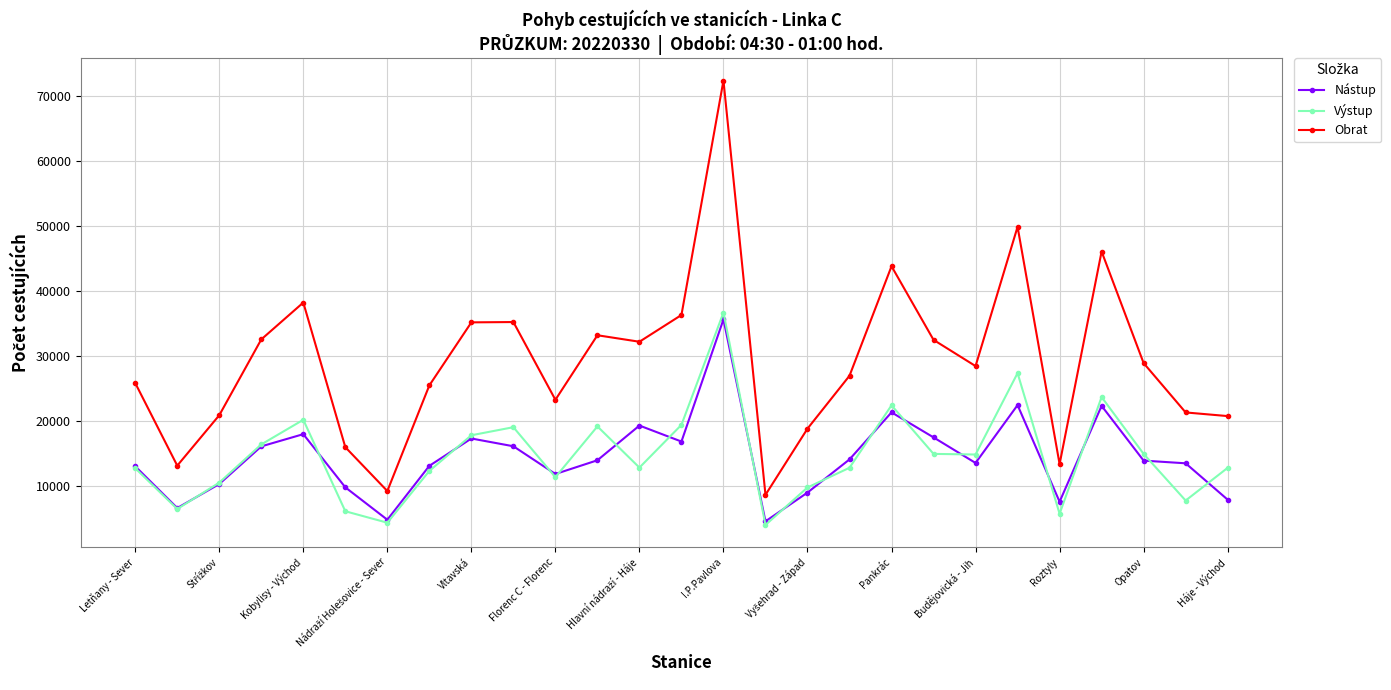

Which series has the largest range (max minus min)?

Obrat